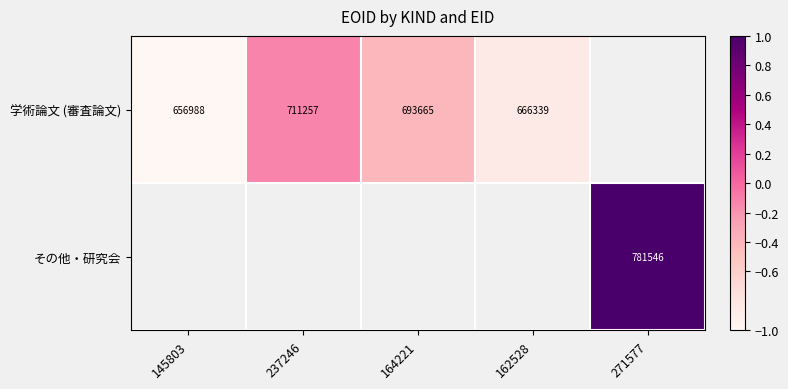

True or false: その他・研究会 has a value of 1172635 at 271577.

False